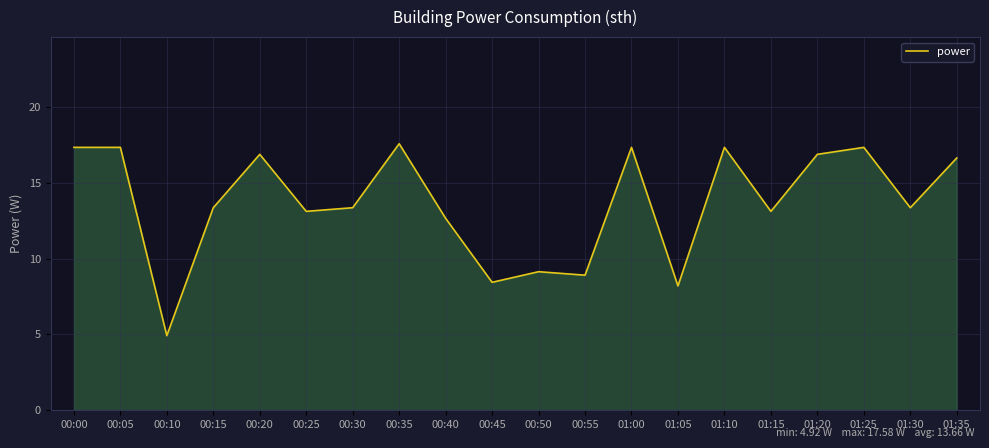

At which category does the chart reach its peak across all series?

00:35